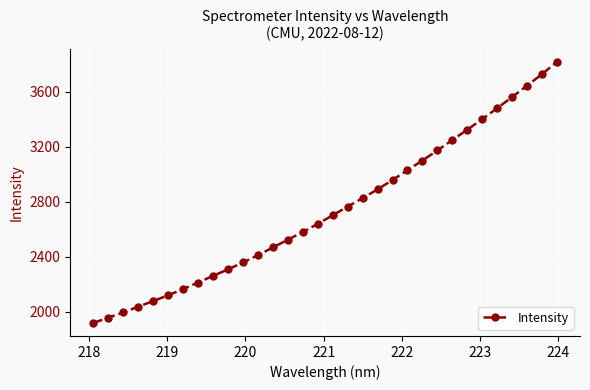

What is the minimum value shown in the chart?

1920.2